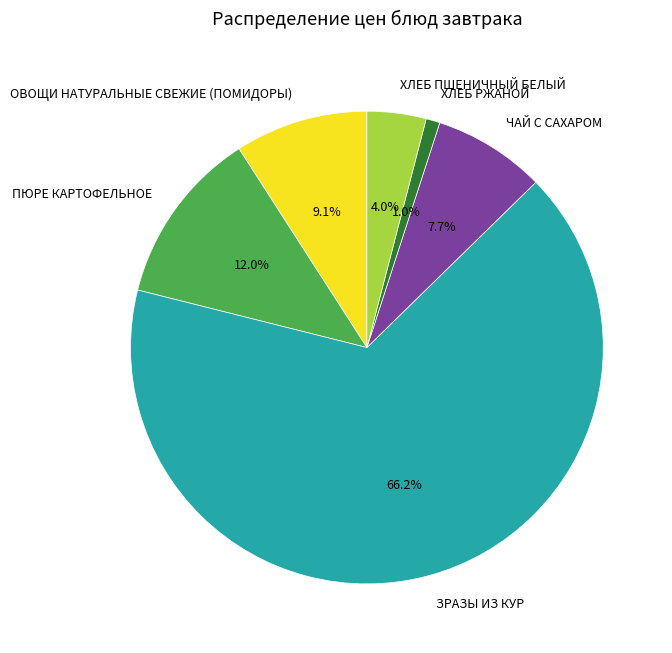

The ЗРАЗЫ ИЗ КУР slice represents 77% of the pie. True or false?

False